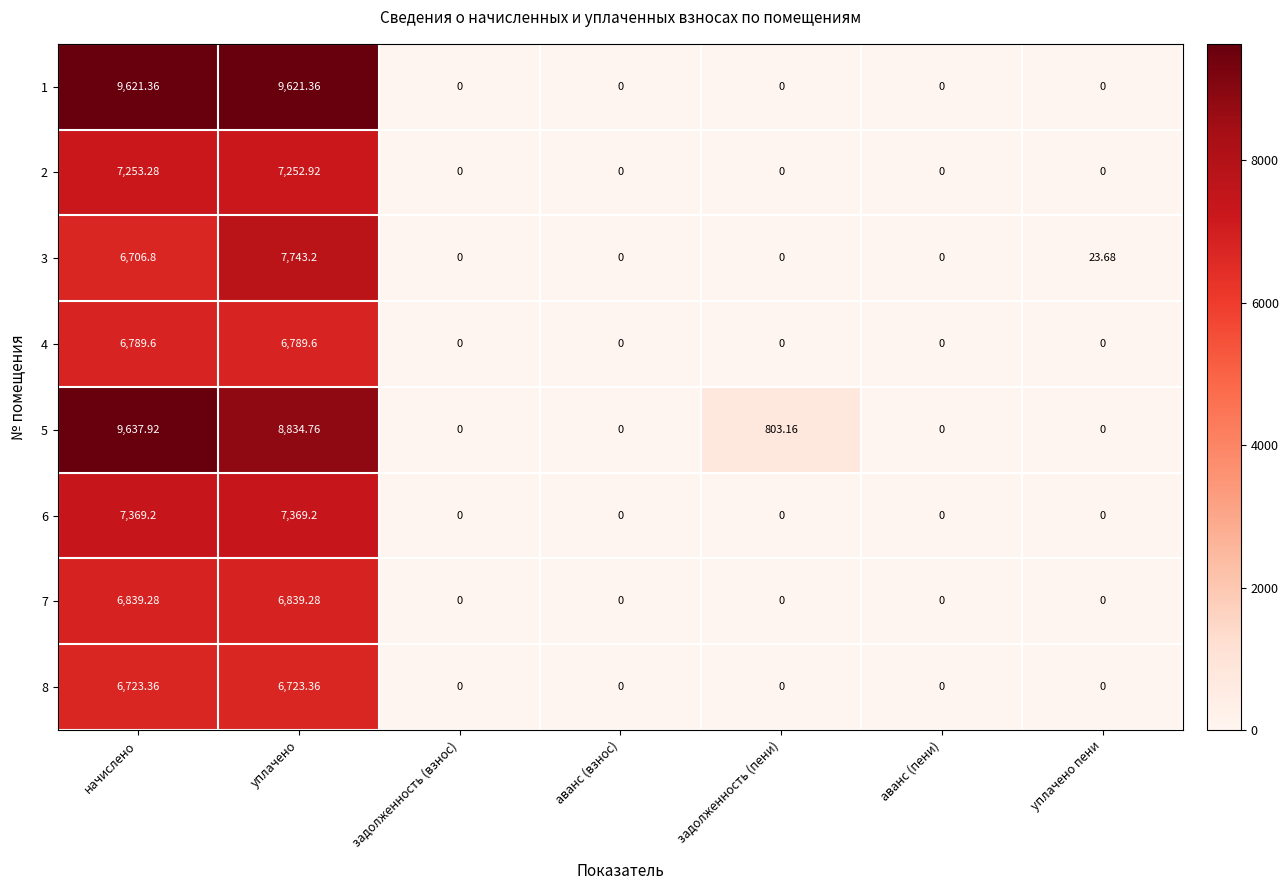

Which label corresponds to the largest value in the chart?

начислено